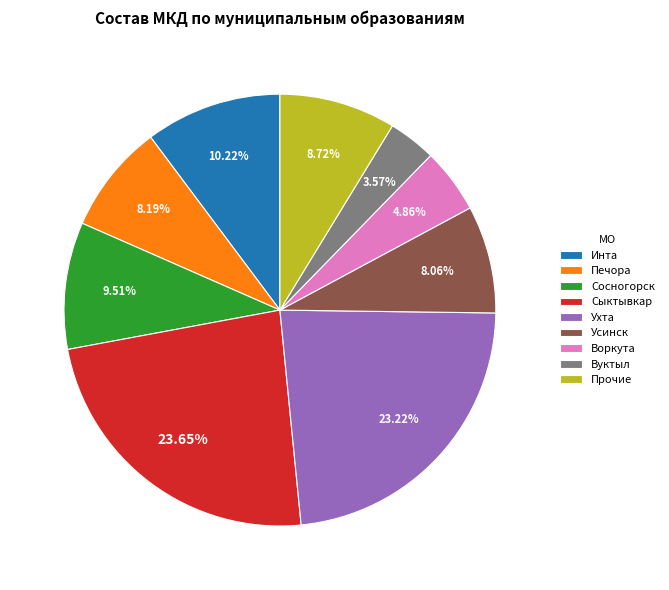

To the nearest percent, what portion does Усинск represent?

8%